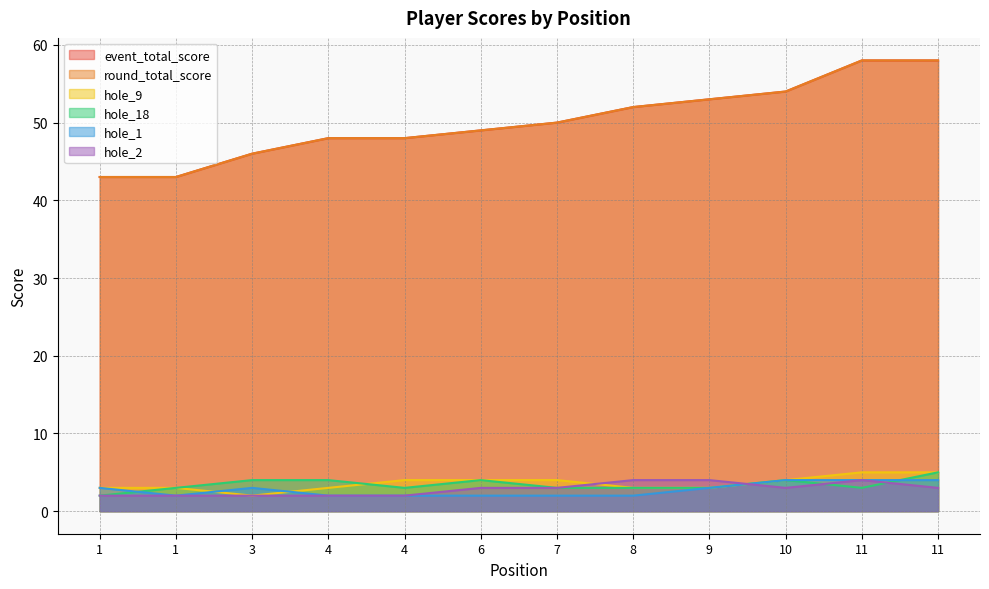

What is the difference between the maximum and minimum values in the hole_2 series?

2